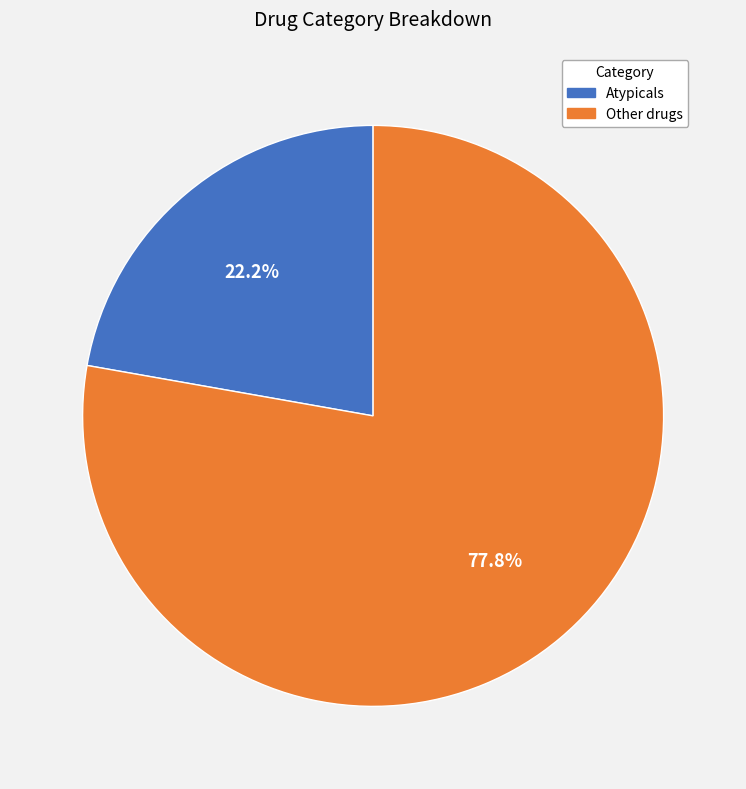

Is it true that Other drugs is 89% of the pie?

False